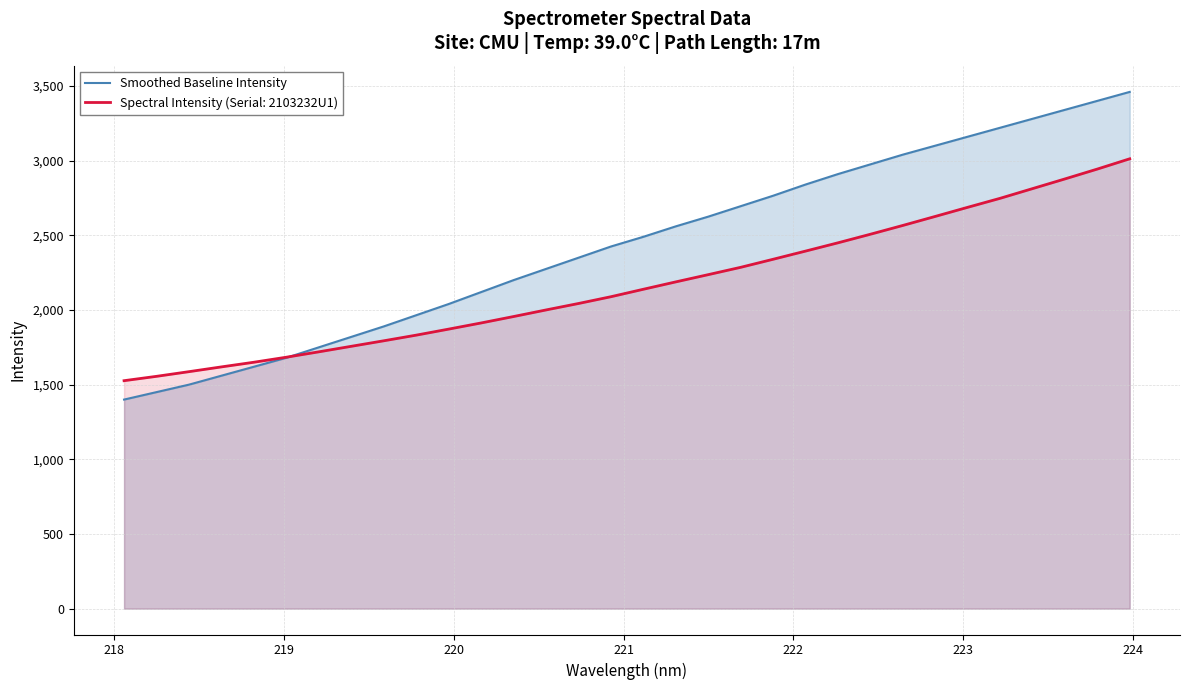

What is the smallest value displayed?

1400.0